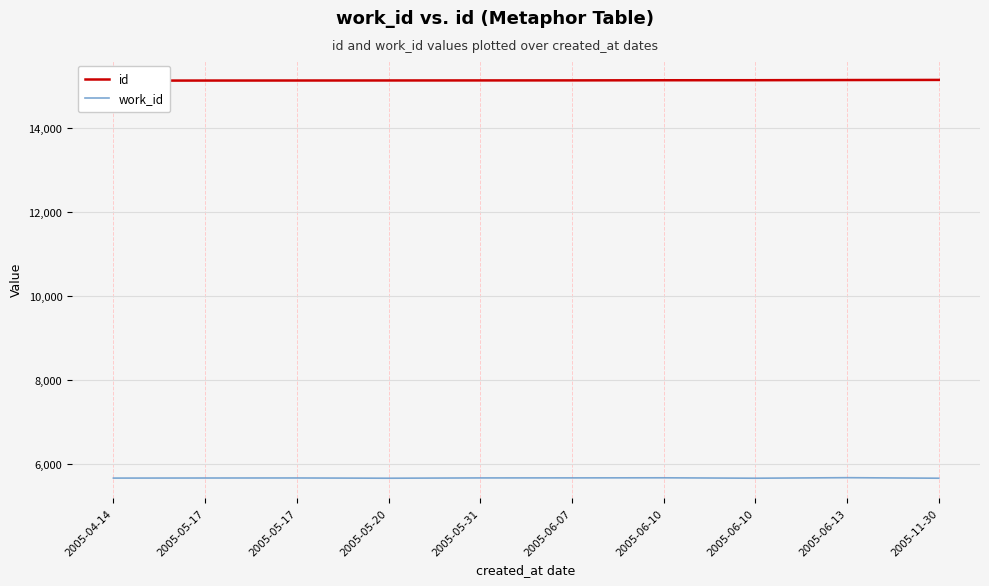

The id series shows 7362 at 2005-11-30. True or false?

False